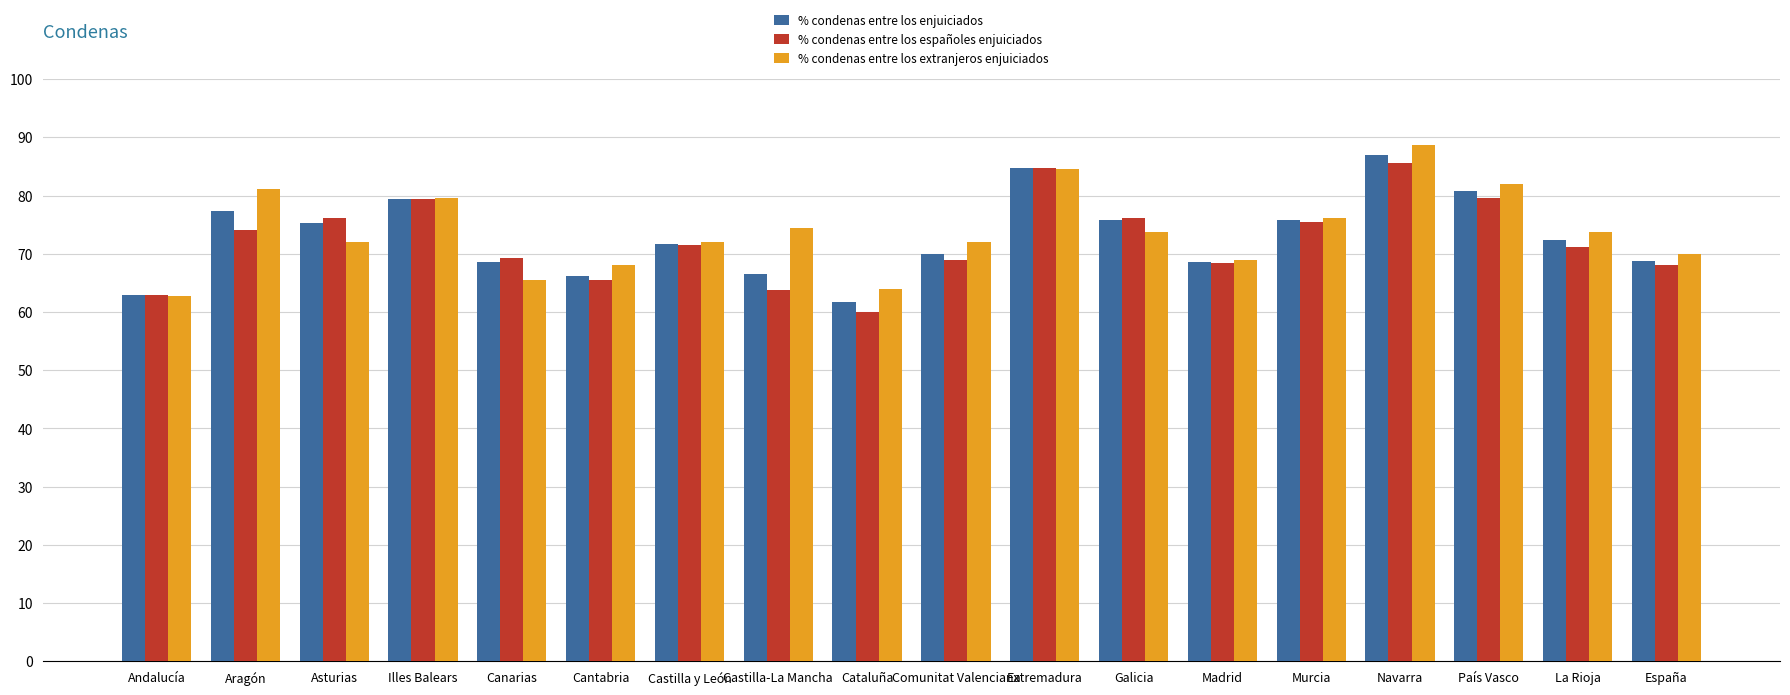

What position from the right is Galicia?

7